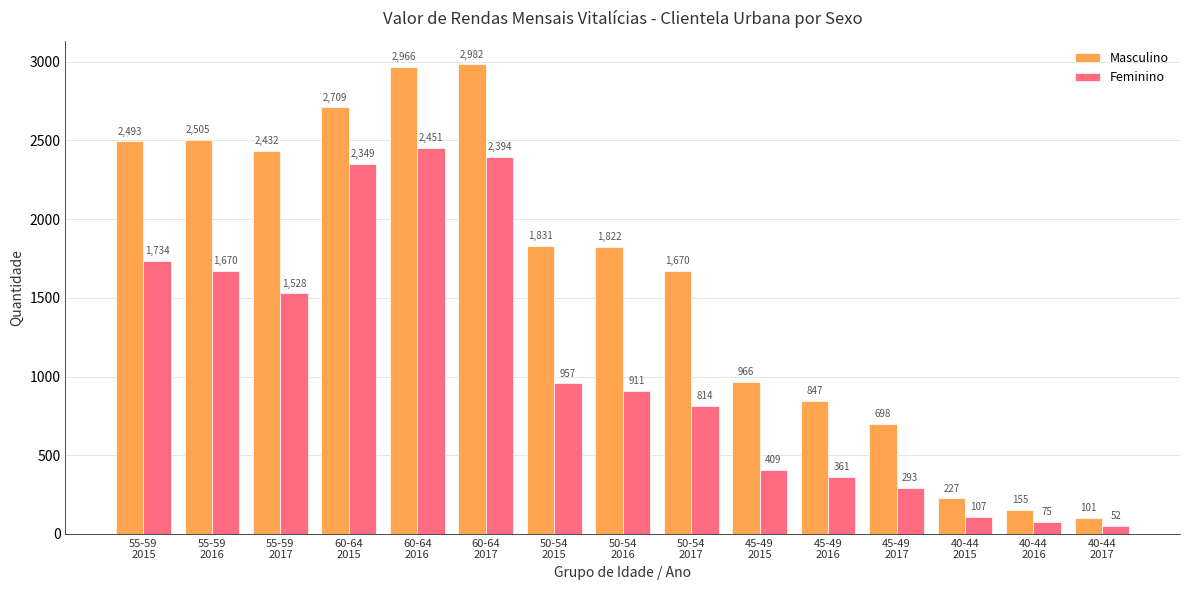

What is the difference between the Feminino values at 40-44
2017 and 45-49
2017?

241